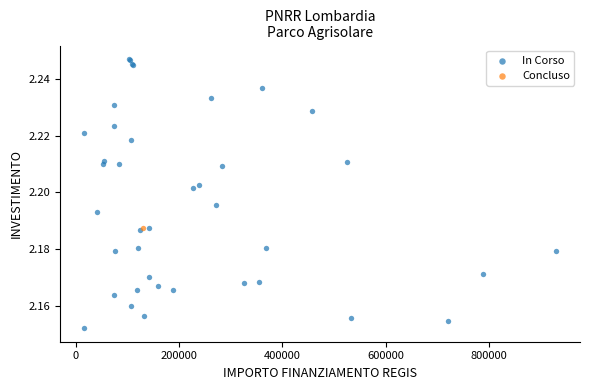

What are all the series names shown in the legend?

In Corso, Concluso